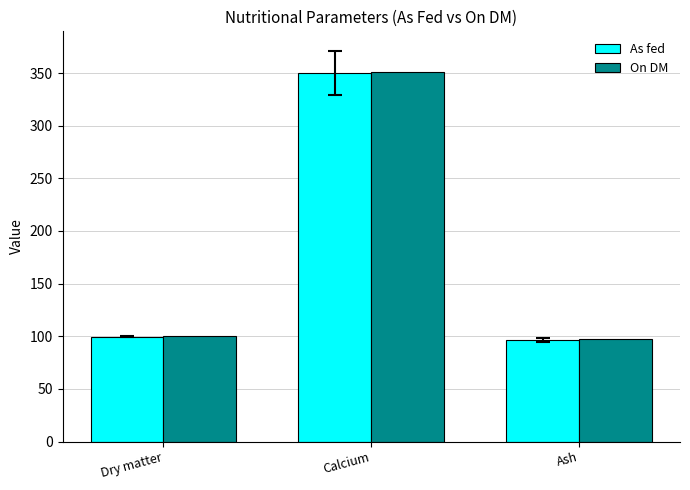

What is the value of the As fed bar at the 2nd from the left?

350.0